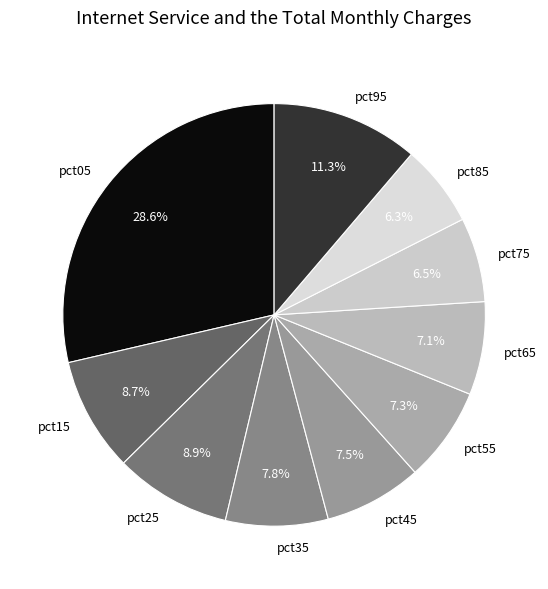

True or false: pct65 accounts for 7% of the total.

True